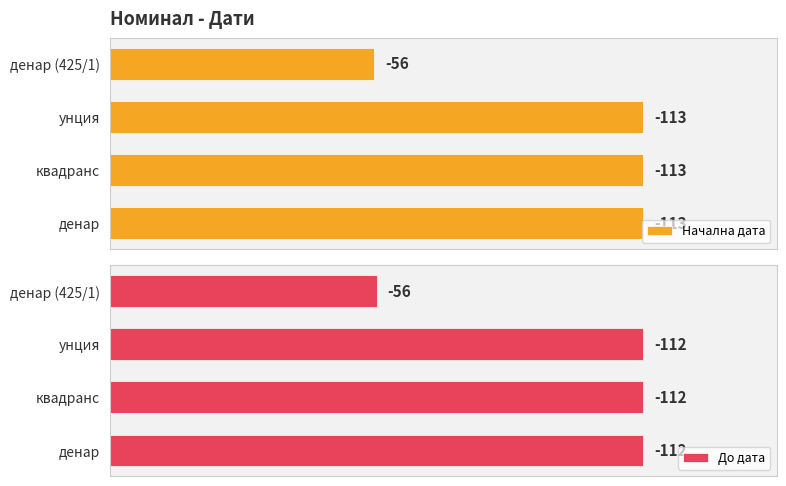

Which series has the largest range (max minus min)?

Начална дата